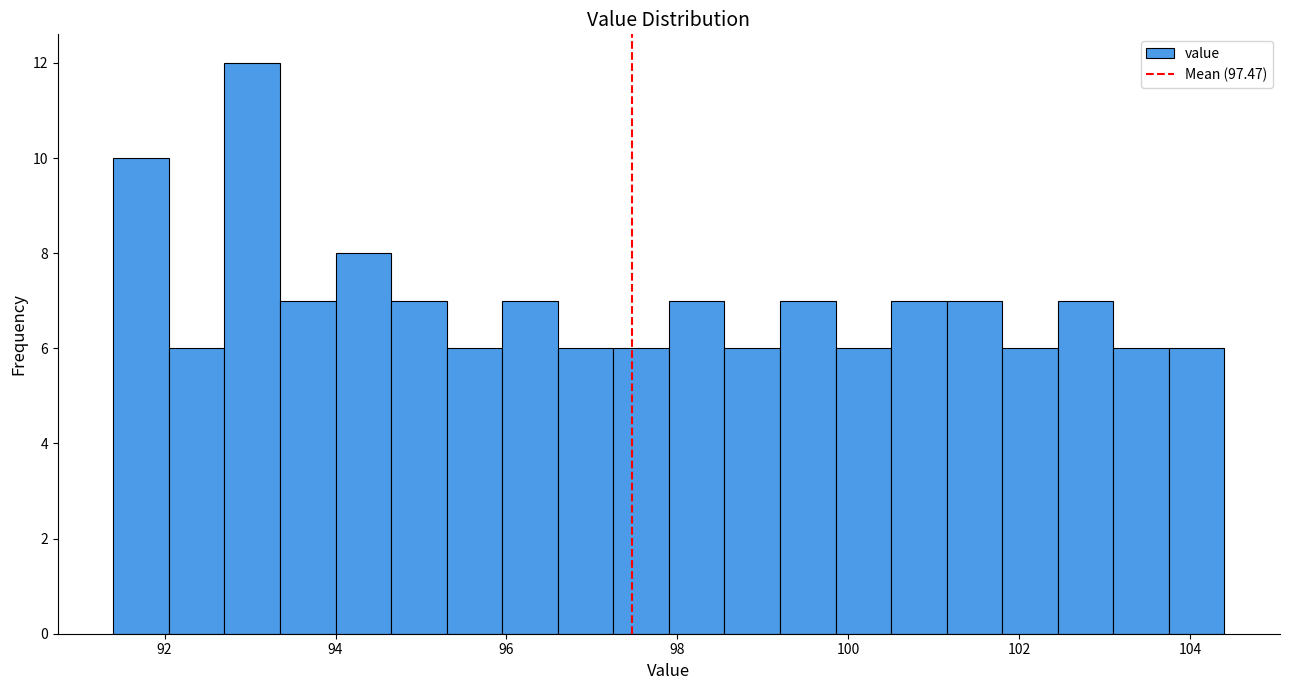

Read against the x-axis, roughly where is the centre of the tallest bar?

93.0